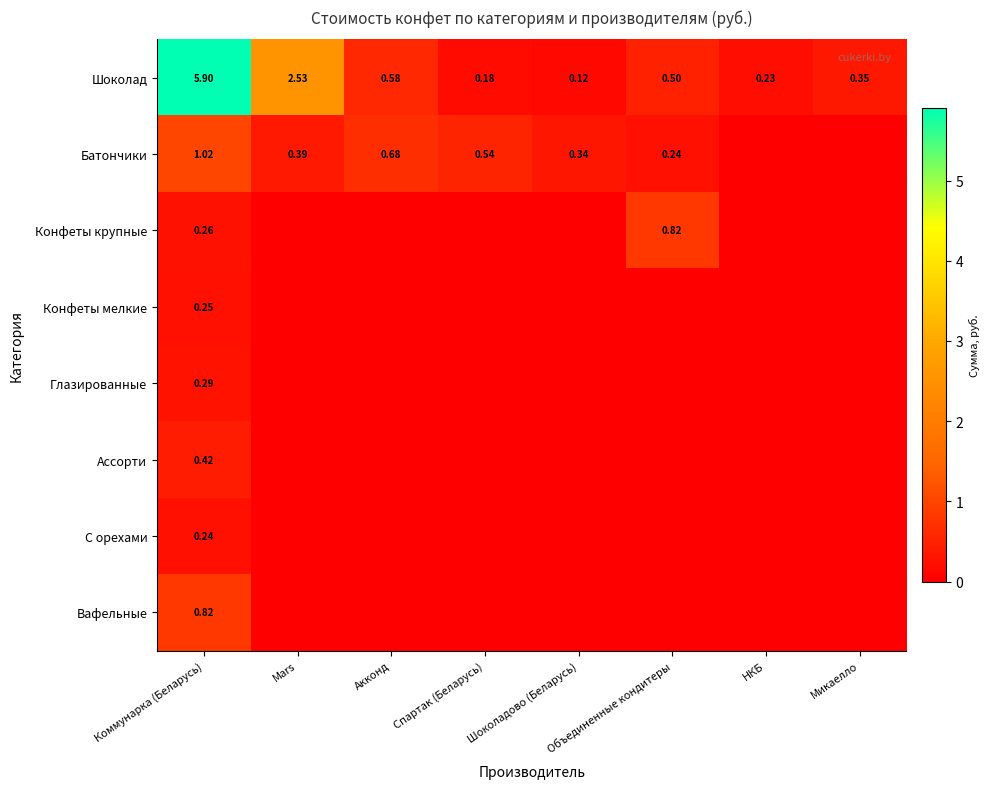

What is the spread (max minus min) of values at Спартак (Беларусь)?

0.5